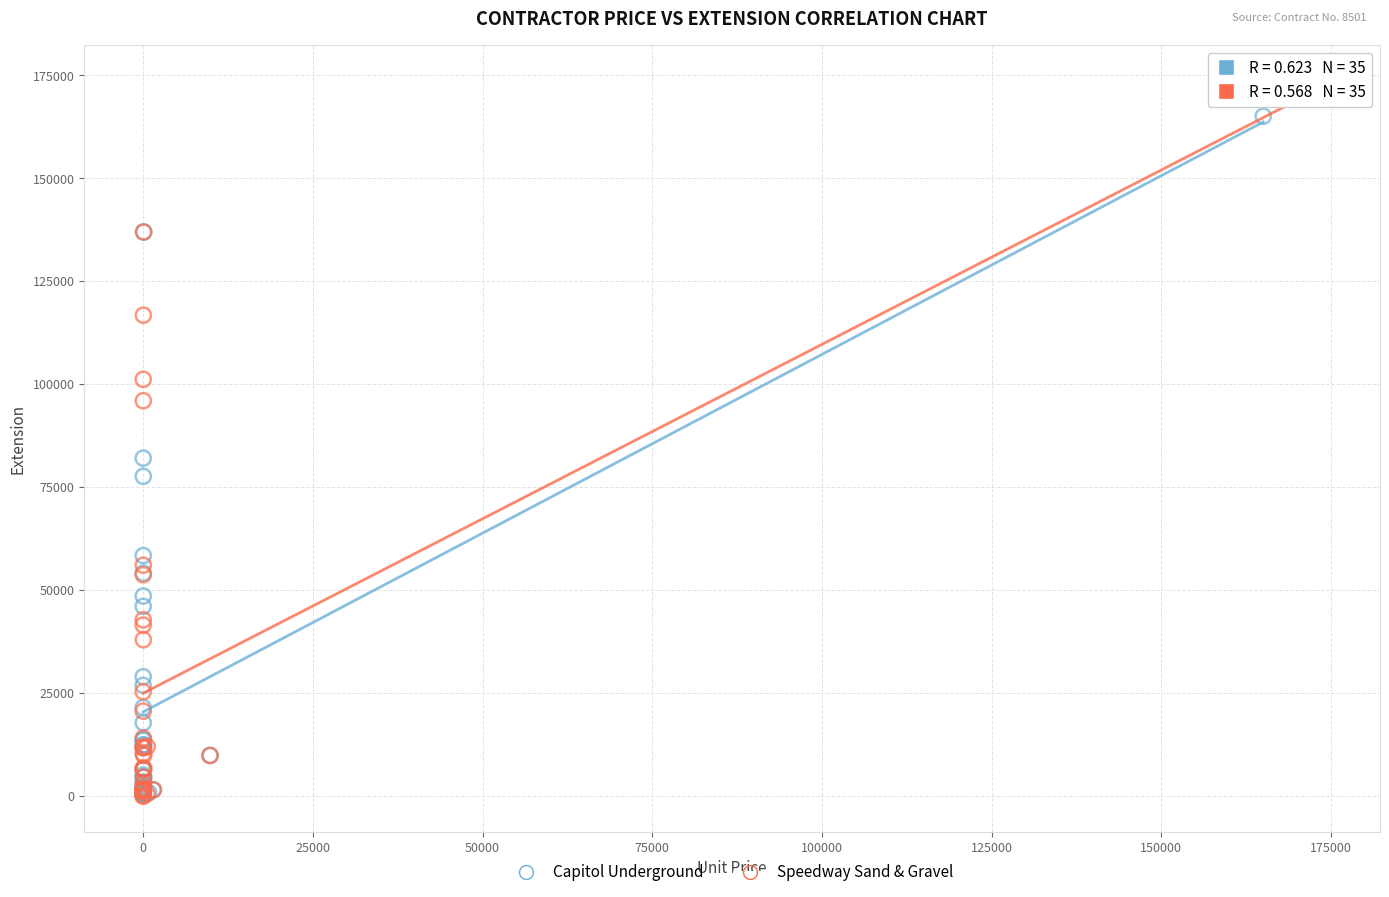

Which series contains the highest Y value?

Speedway Sand & Gravel